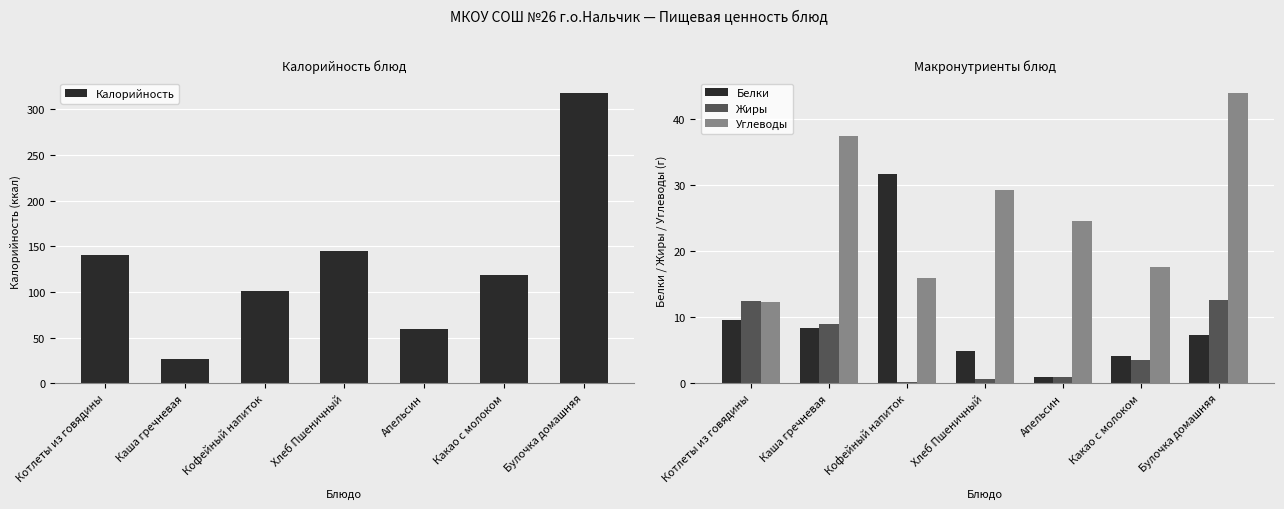

What is the total value across all series at Какао с молоком?

143.8